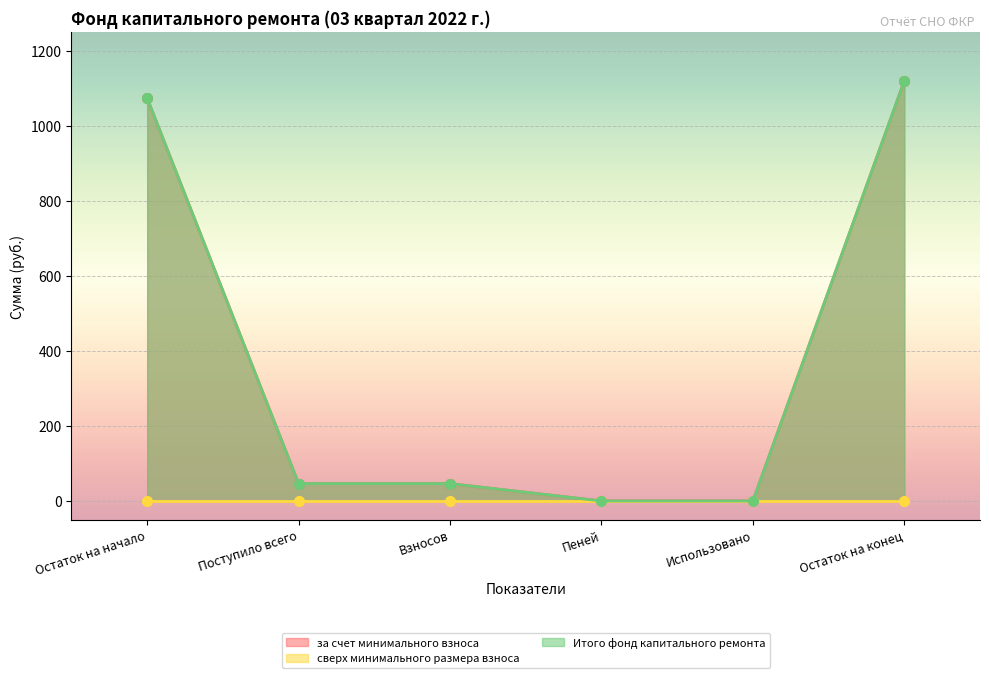

What is the value of the Итого фонд капитального ремонта point at the 3rd from the left?

46.4